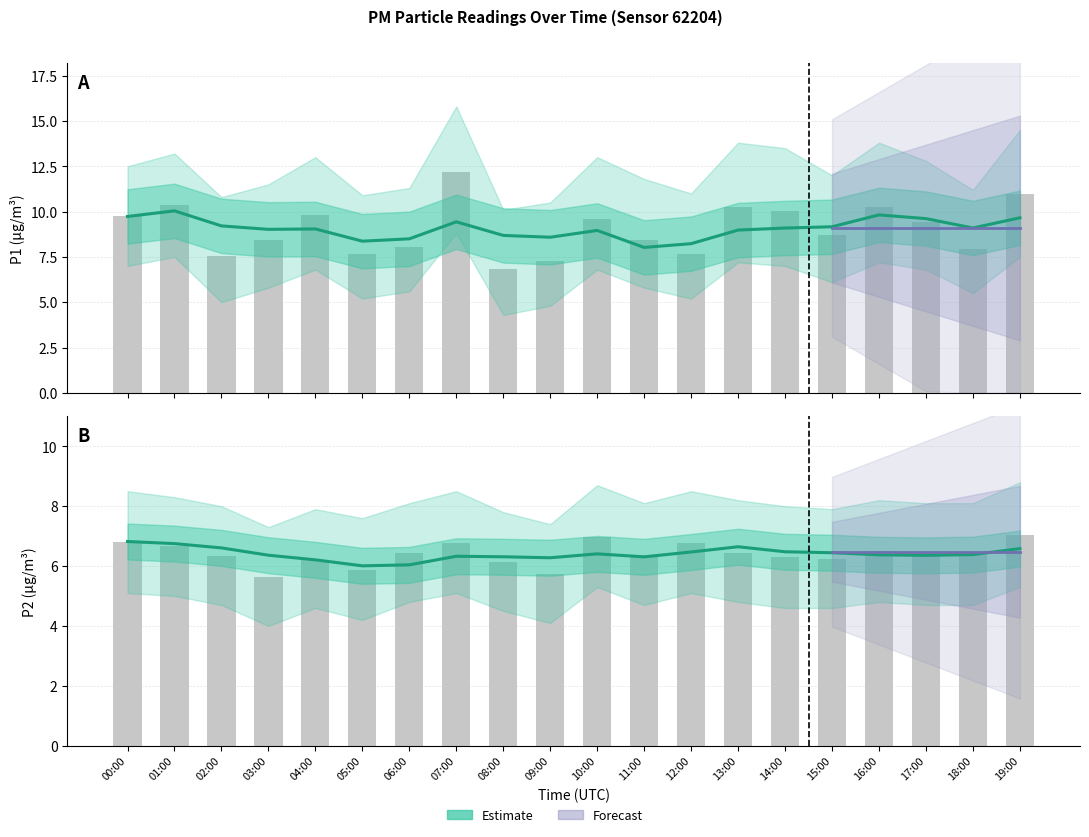

Rank the categories by P2 value from highest to lowest.

19:00, 10:00, 00:00, 07:00, 12:00, 01:00, 16:00, 06:00, 13:00, 18:00, 11:00, 17:00, 02:00, 14:00, 15:00, 04:00, 08:00, 05:00, 09:00, 03:00